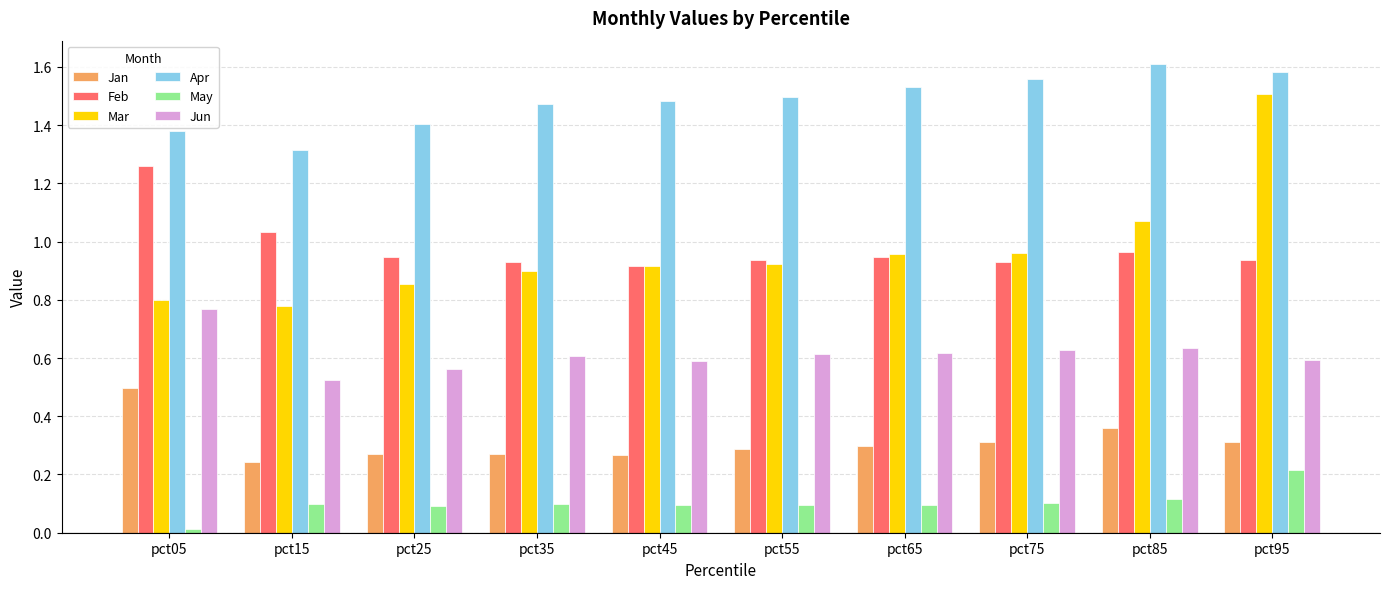

How many bars are there in total?

60